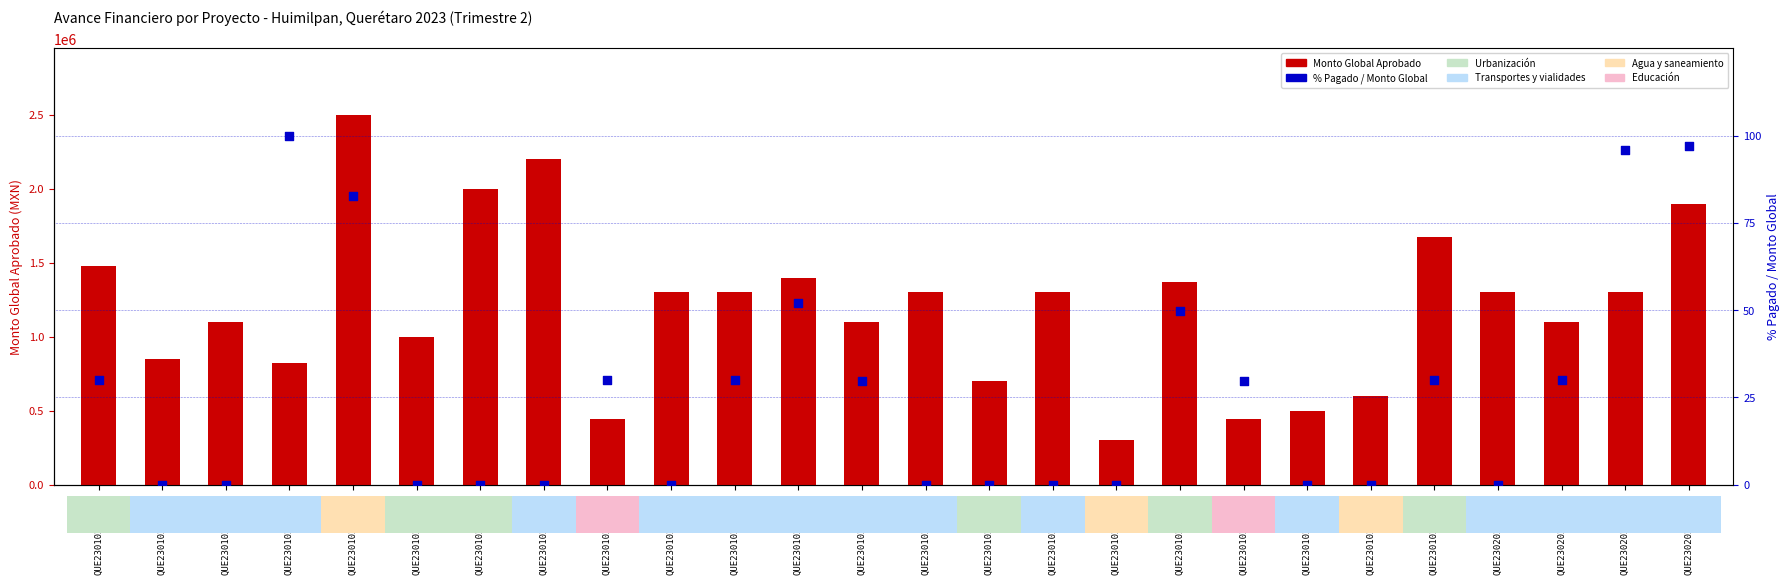

At how many categories does at least one series exceed 336639?

25